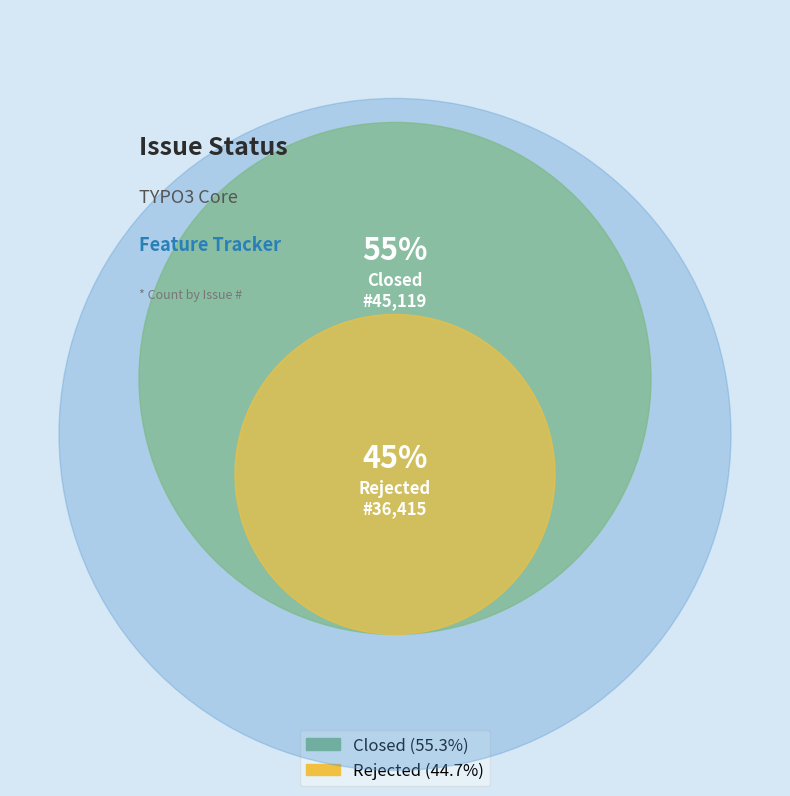

Is Rejected the majority of the pie?

No